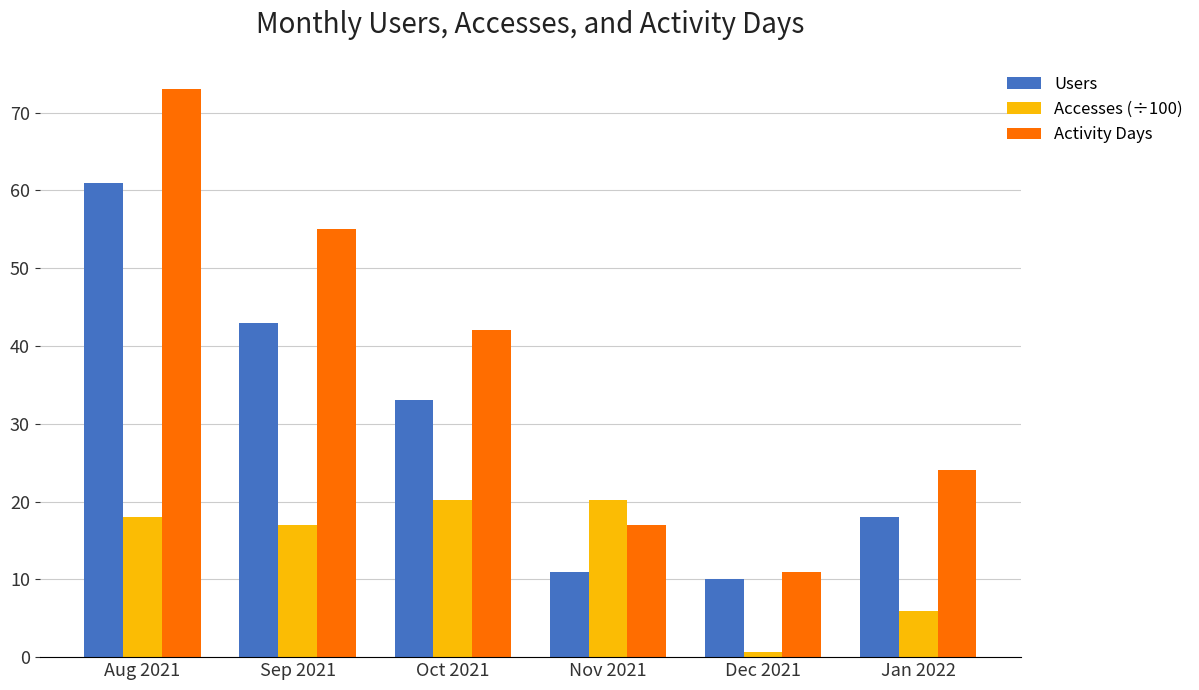

Which series has the widest spread of values?

Activity Days